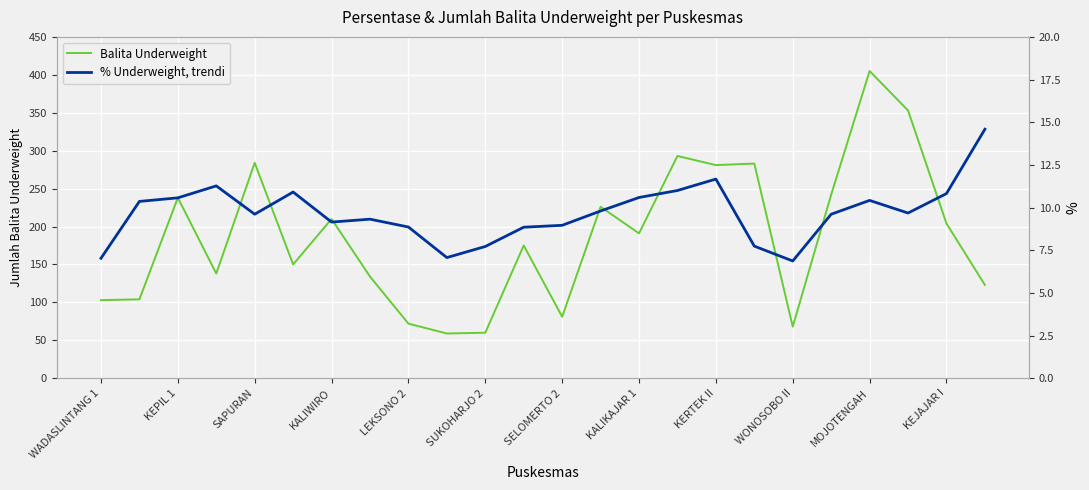

The value of Balita Underweight at MOJOTENGAH is 166. True or false?

False